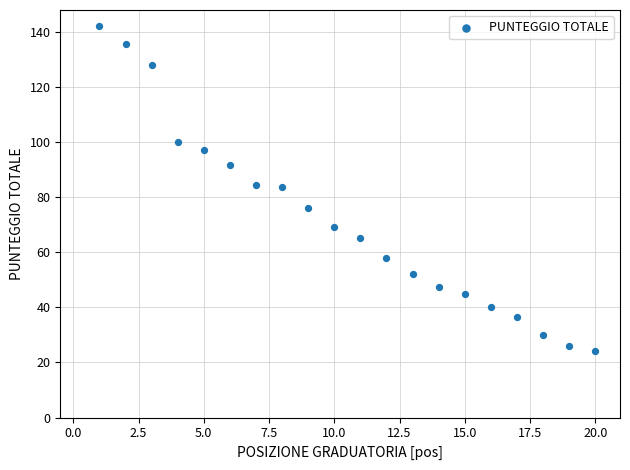

What is the range of Y values (max minus min)?

118.0